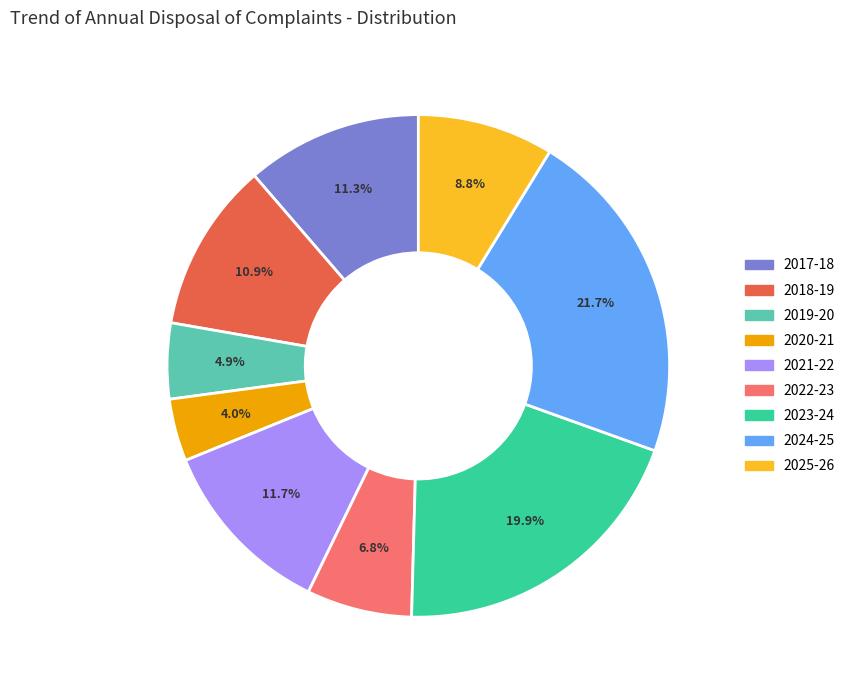

To the nearest percent, what is the difference between the 2019-20 and 2021-22 slice percentages?

7%